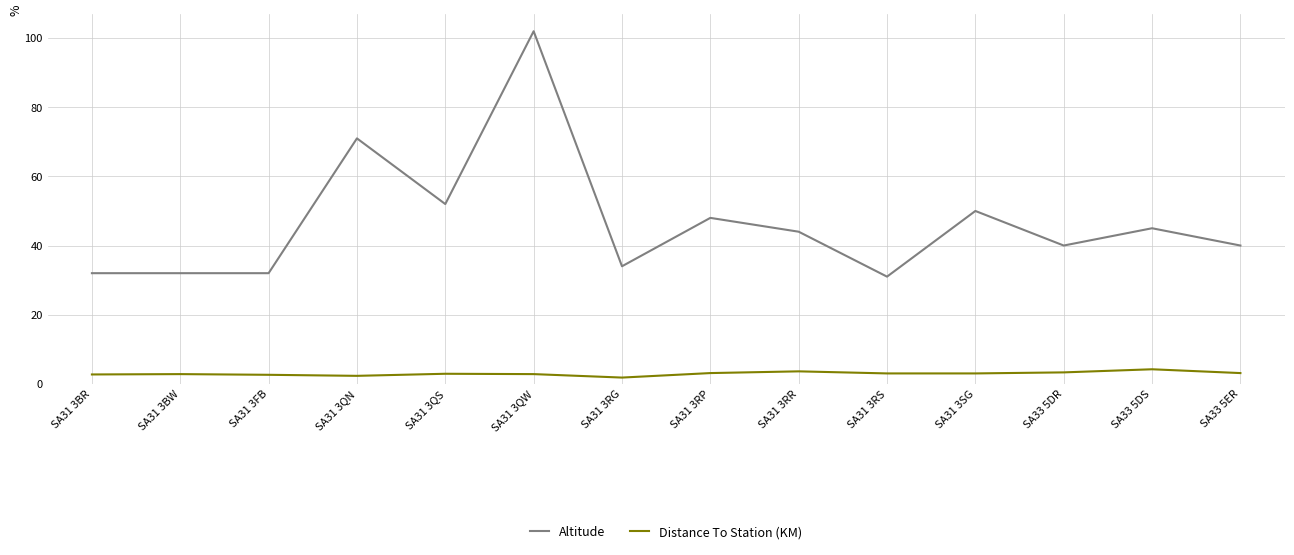

What is the highest value of the Altitude series?

102.0